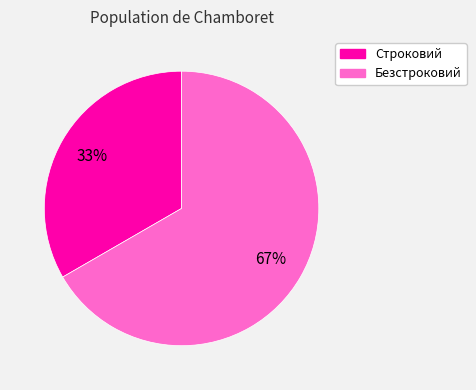

Does Безстроковий represent more than half of the total?

Yes